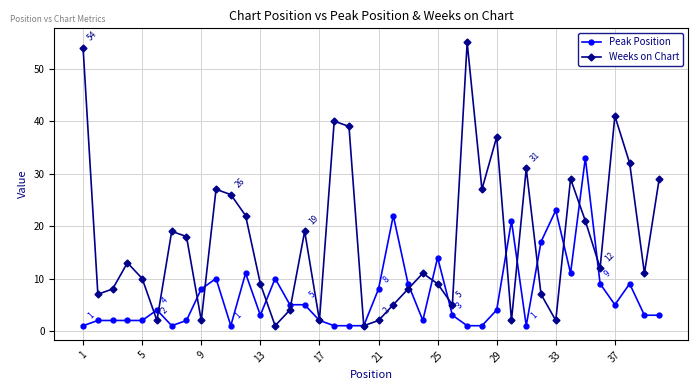

How many data points in Peak Position are less than 4?

20